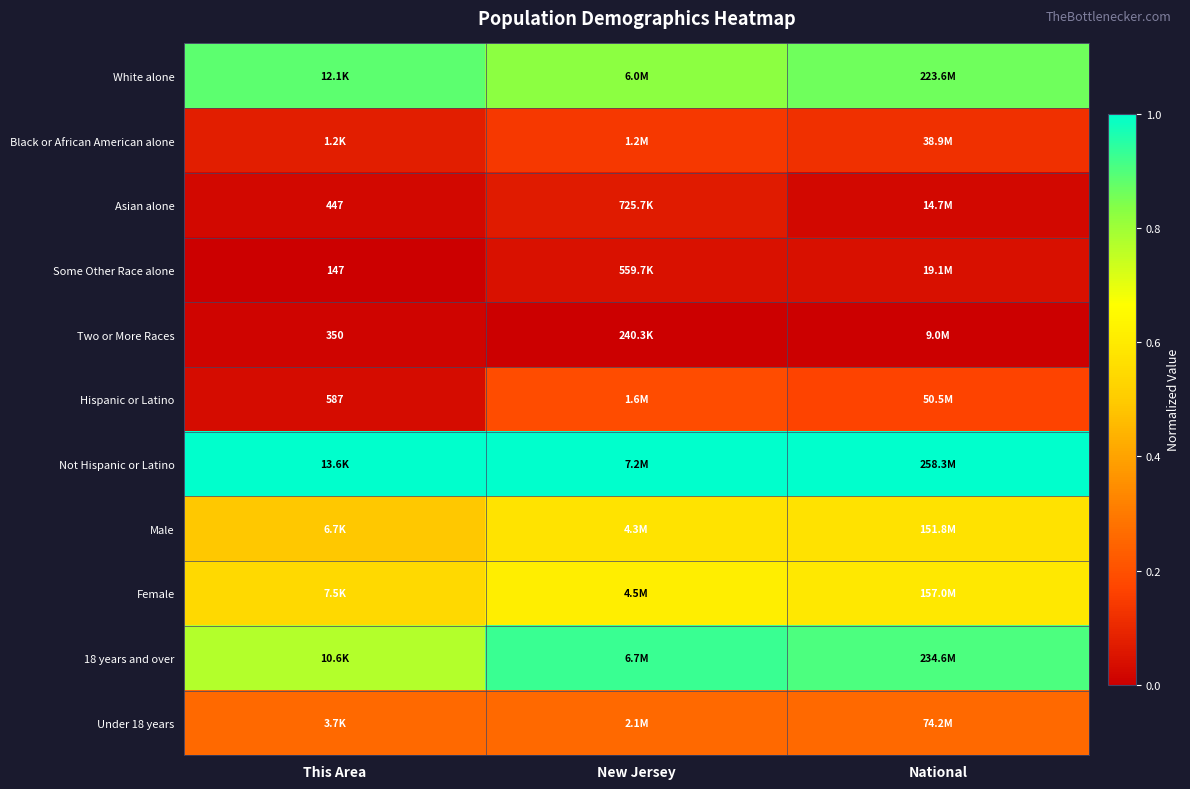

How many data points does each series have?

3